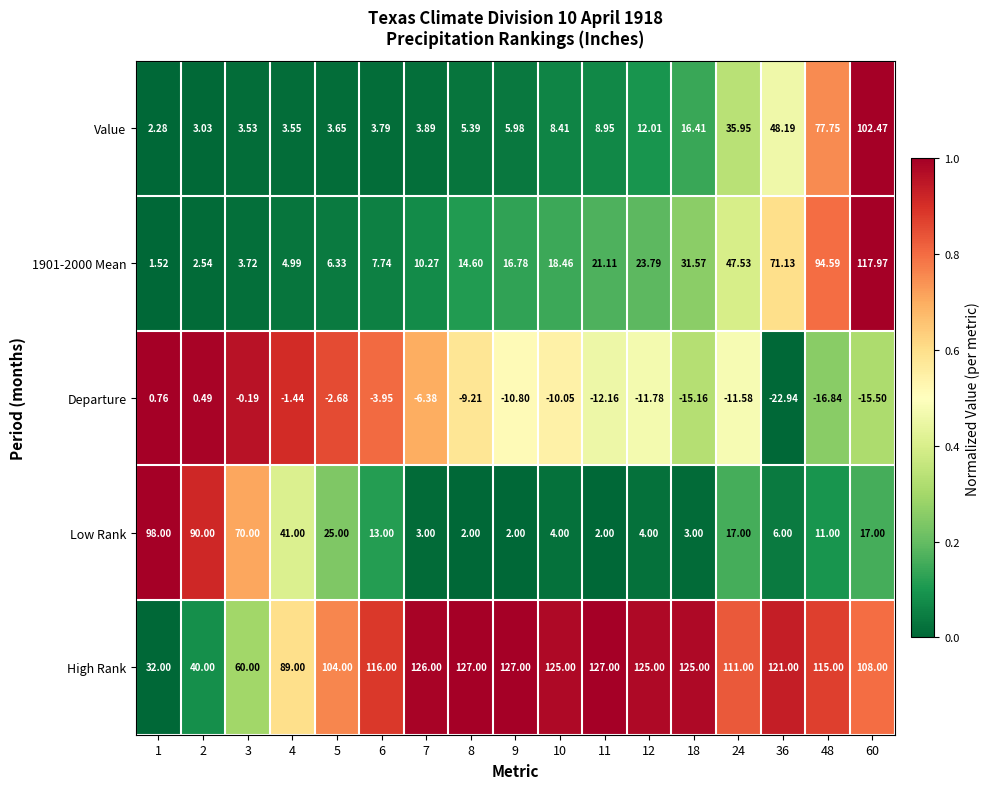

Between 3 and 7, which series saw the biggest shift?

Low Rank